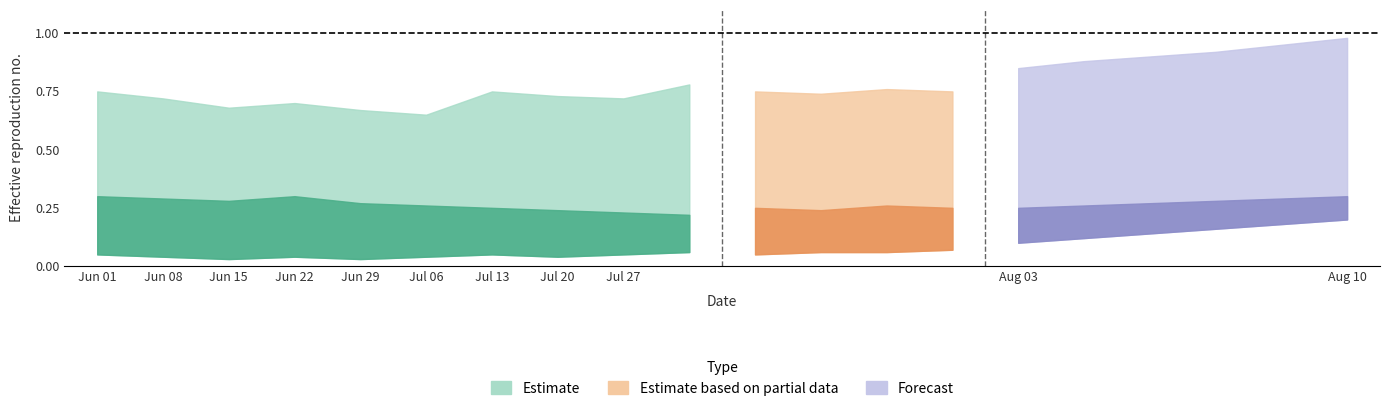

The value of upper at 5 is 0.7. True or false?

True